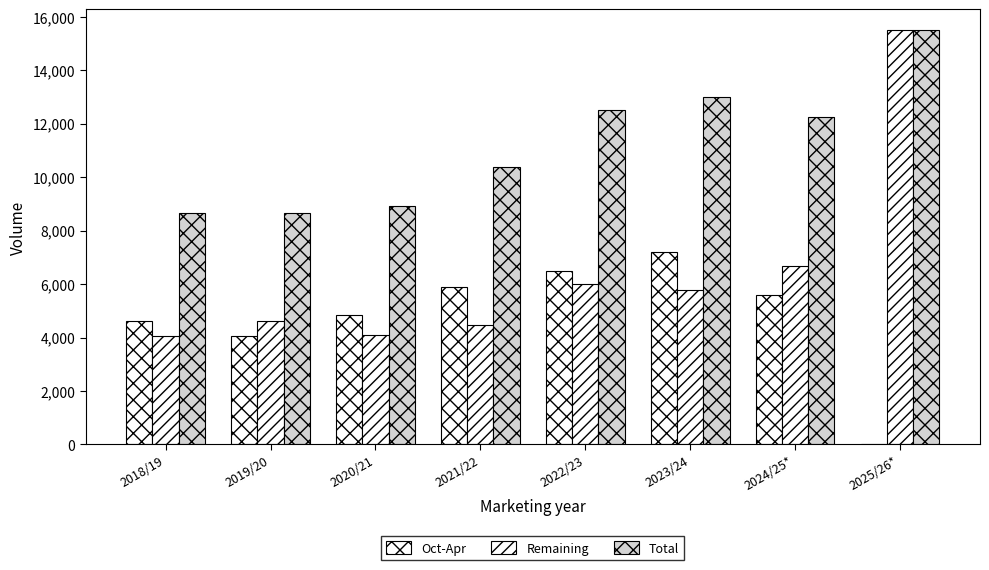

Are the bars grouped side by side (vs. stacked)?

Yes